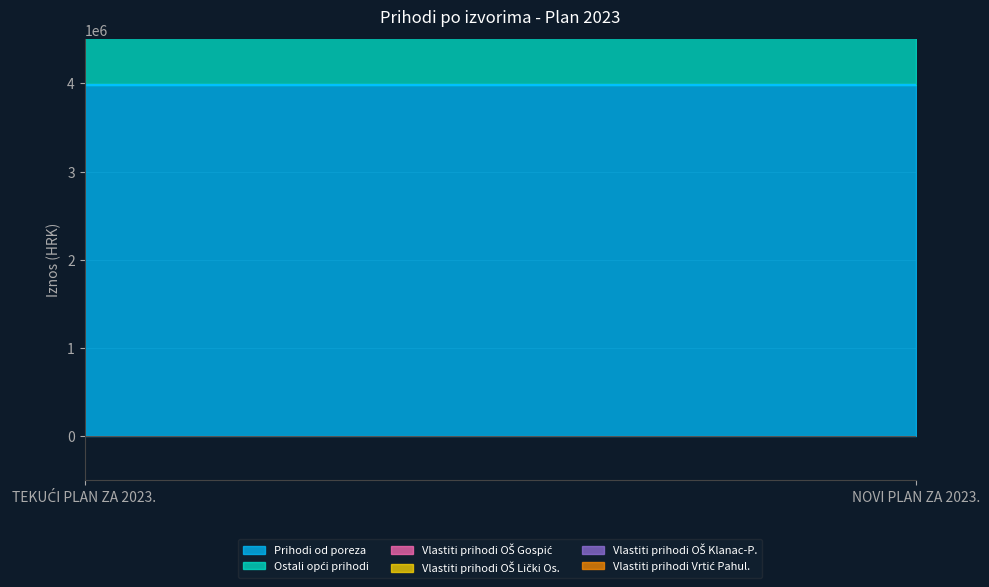

At which category is the sum across all series the highest?

TEKUĆI PLAN ZA 2023.